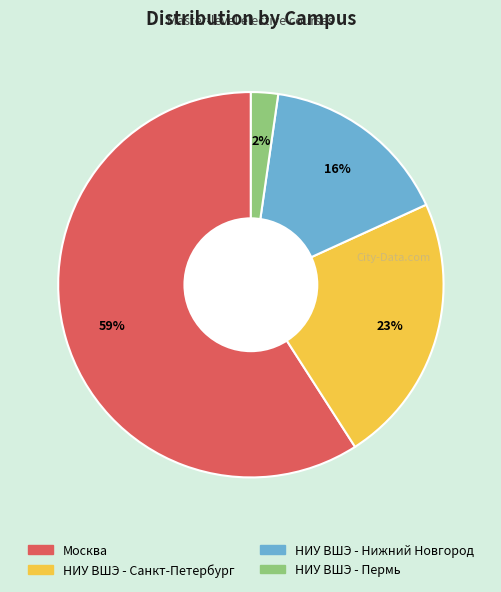

To the nearest percent, what percentage of the pie is Москва?

59%